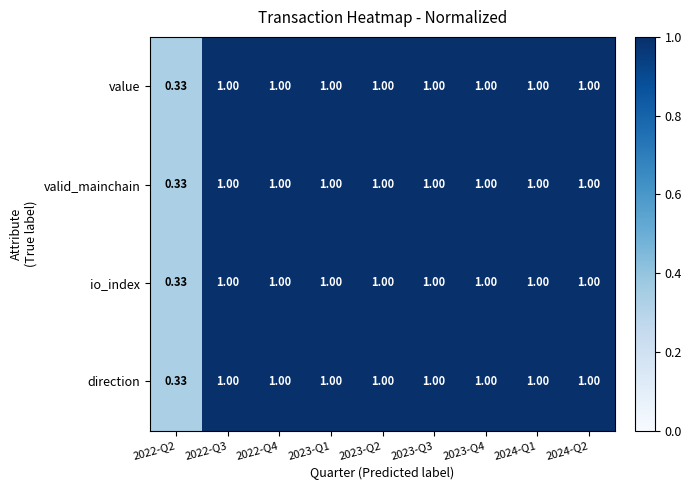

Is the value of io_index at 2022-Q2 greater than the value of direction at 2024-Q1?

No